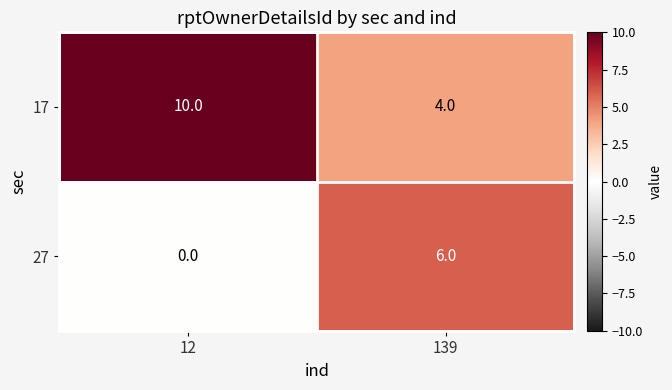

Rank the series by their average value, from lowest to highest.

27, 17